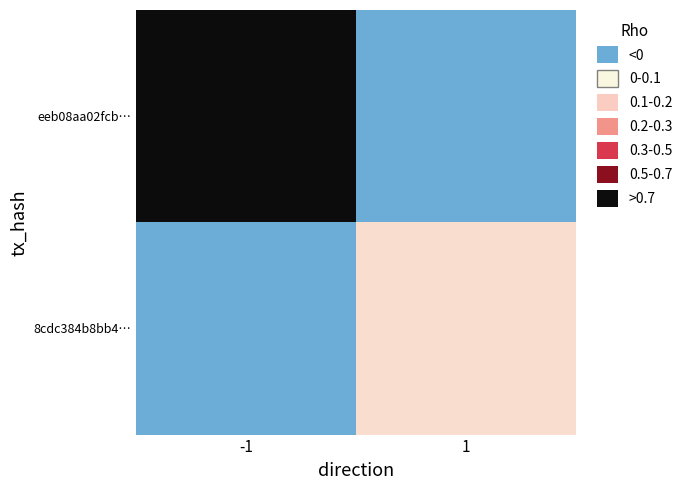

At 1, list the series in order from largest to smallest.

8cdc384b8bb4…, eeb08aa02fcb…